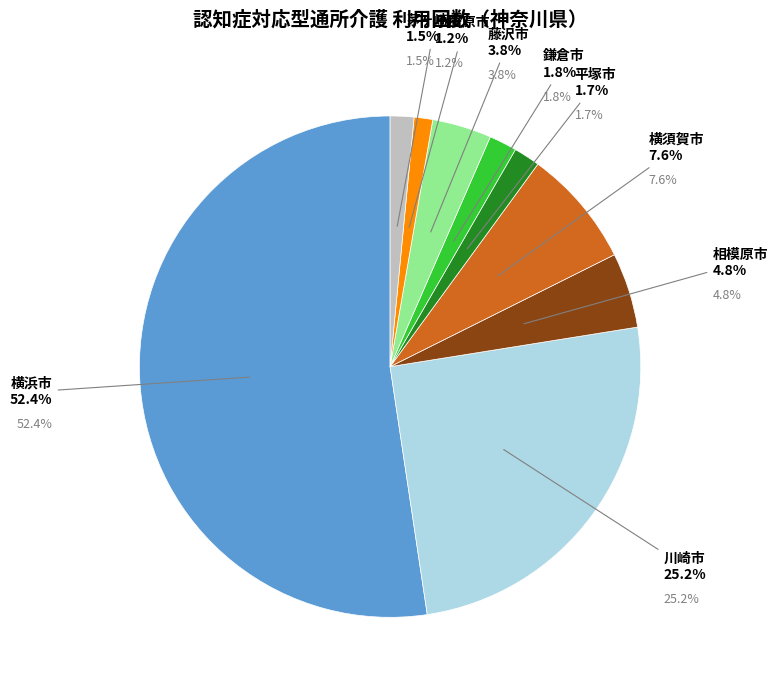

What is the ratio of the value at 藤沢市 to the value at 横浜市?

0.1